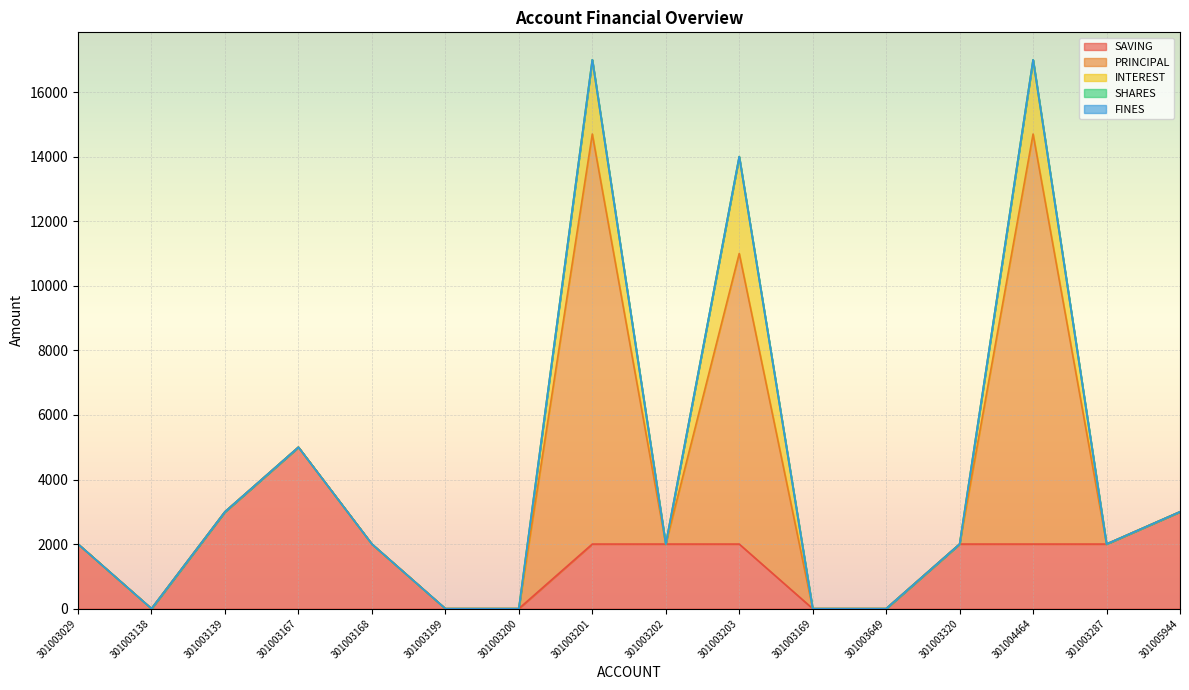

The SHARES series shows 0 at 301003203. True or false?

True